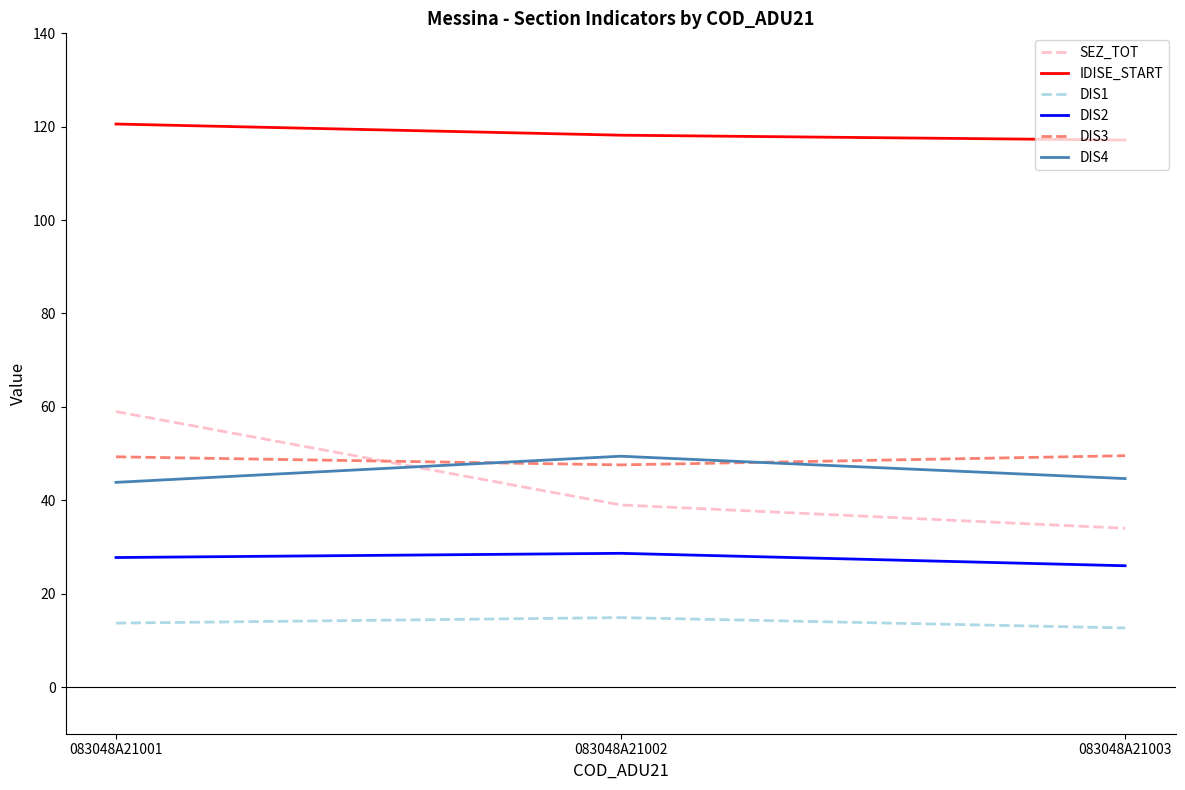

At 083048A21002, list the series in order from smallest to largest.

DIS1, DIS2, SEZ_TOT, DIS3, DIS4, IDISE_START